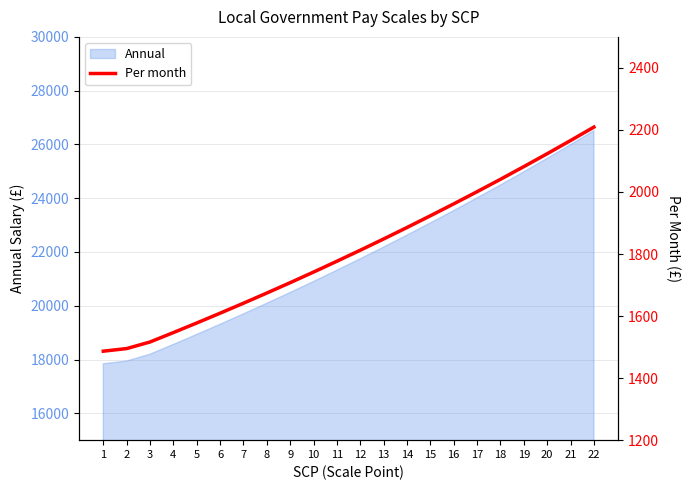

How many lines are shown in the chart?

1